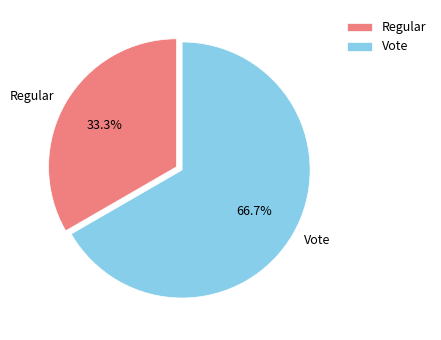

What percentage do Vote and Regular together represent?

100.0%